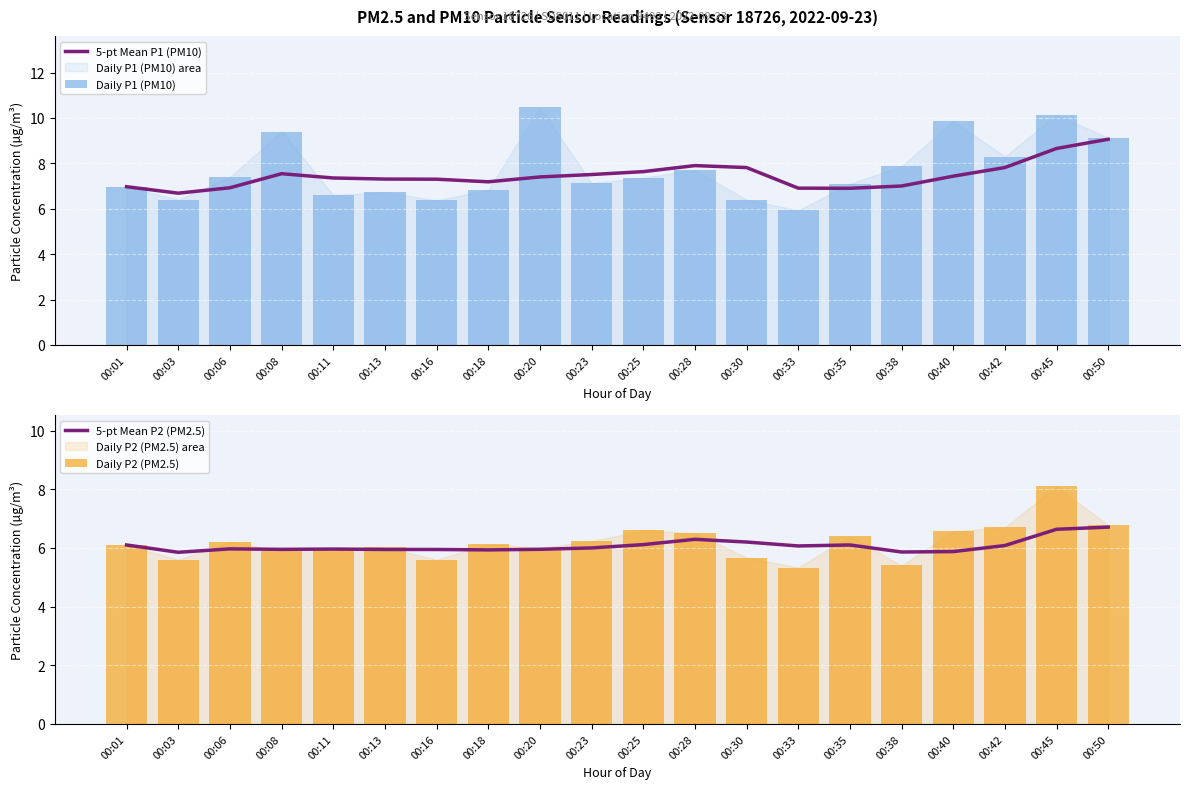

List the series in order of their peak value, highest first.

Daily P1 (PM10), 5-pt Mean P1 (PM10), Daily P2 (PM2.5), 5-pt Mean P2 (PM2.5)